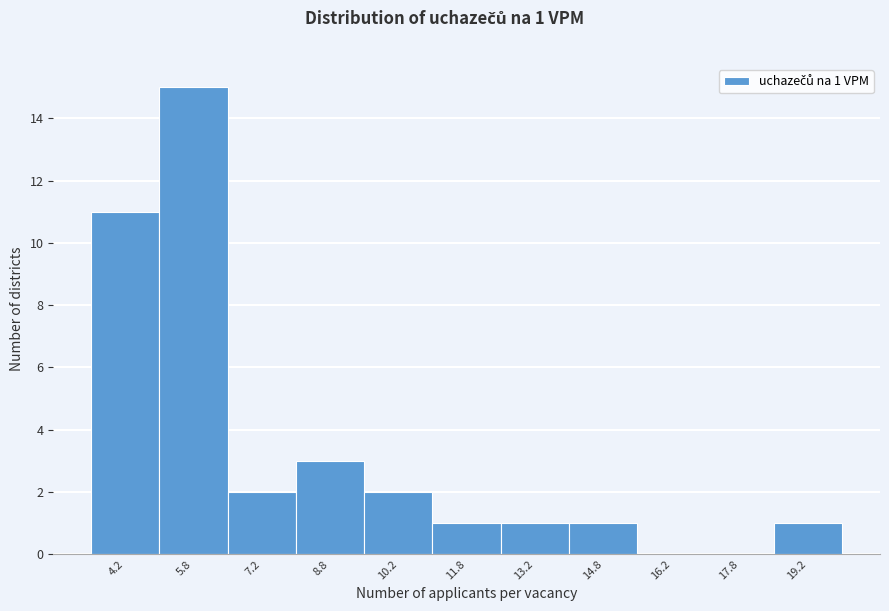

Over which range of the x-axis is the bar tallest?

5.0 to 6.5